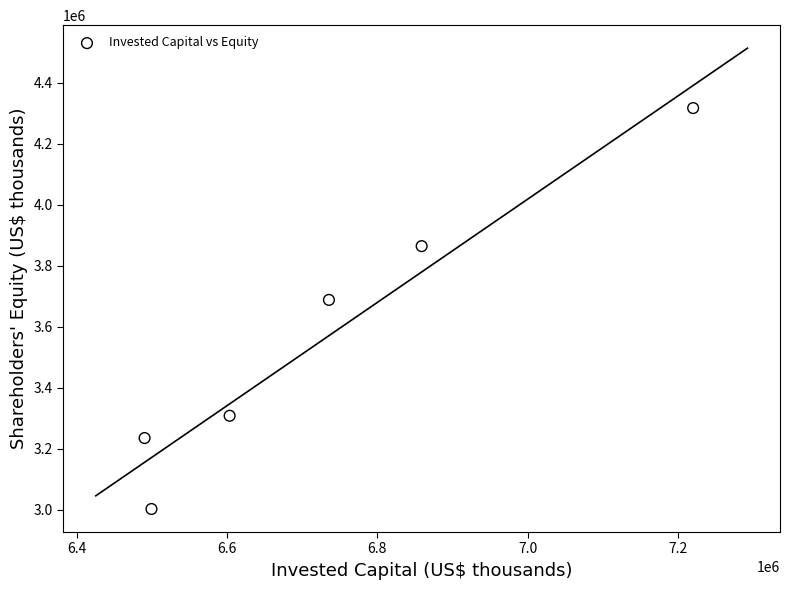

What is the range of X values (max minus min)?

729850